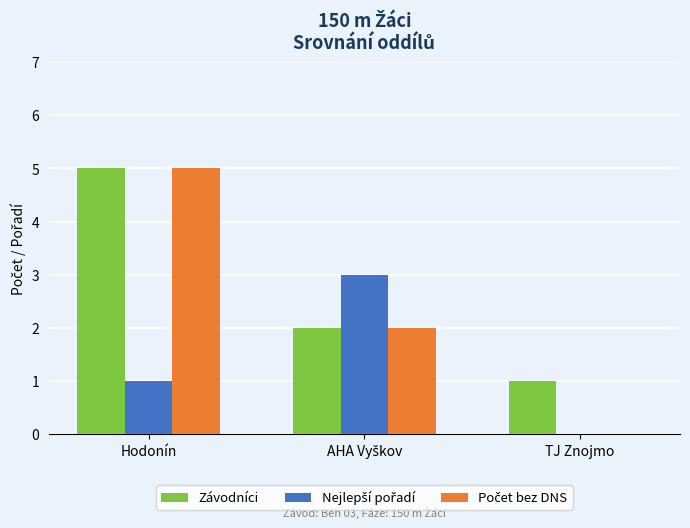

At which category is the sum across all series the highest?

Hodonín